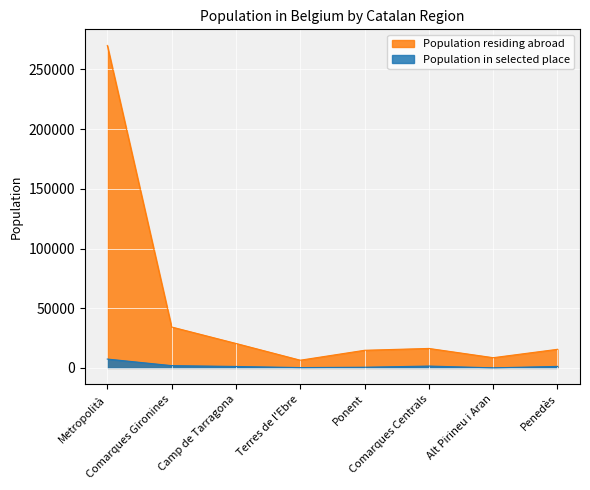

The value of Population residing abroad at Comarques Centrals is 5224. True or false?

False